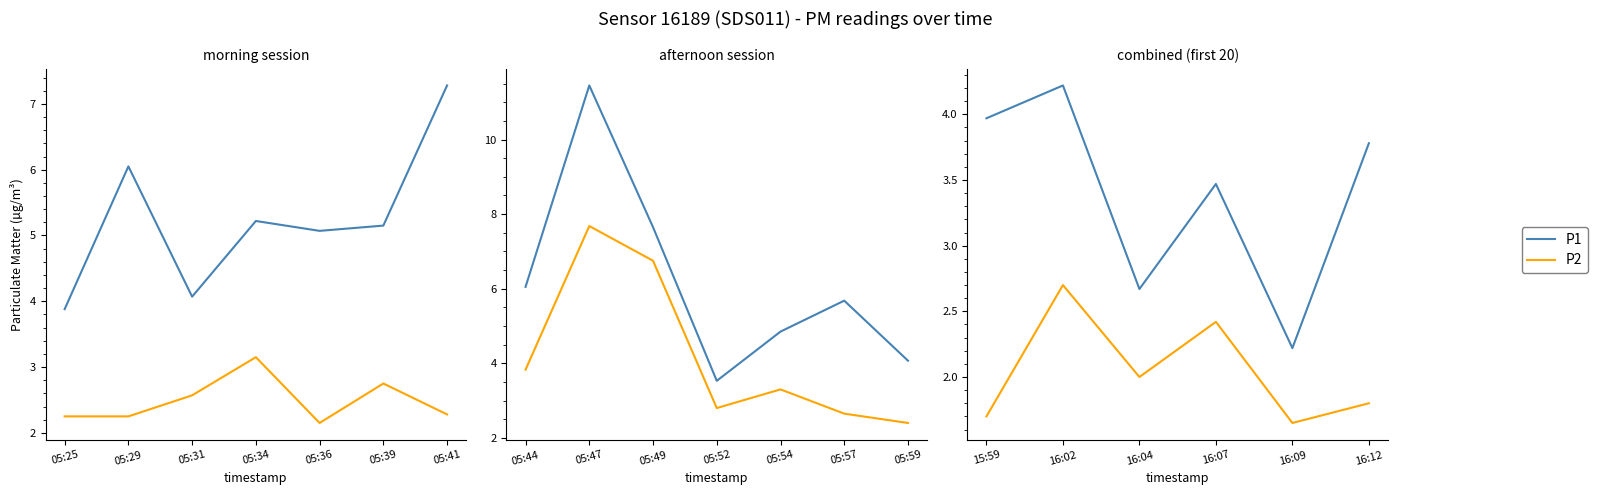

Is the value of P1 at 15:59 greater than the value of P2 at 15:59?

Yes